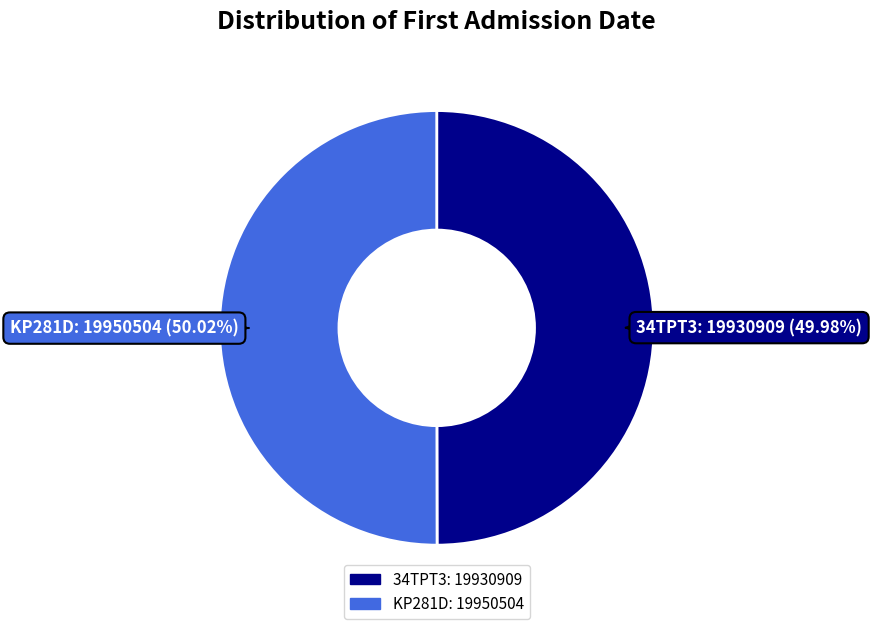

How many segments does this pie chart have?

2